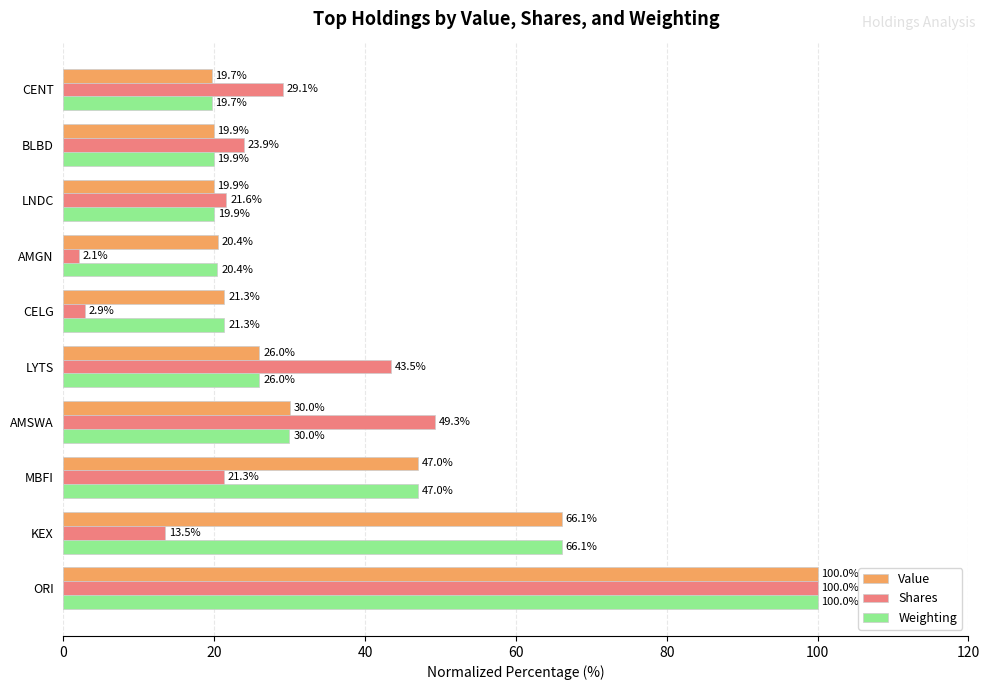

At which category is the sum across all series the highest?

ORI